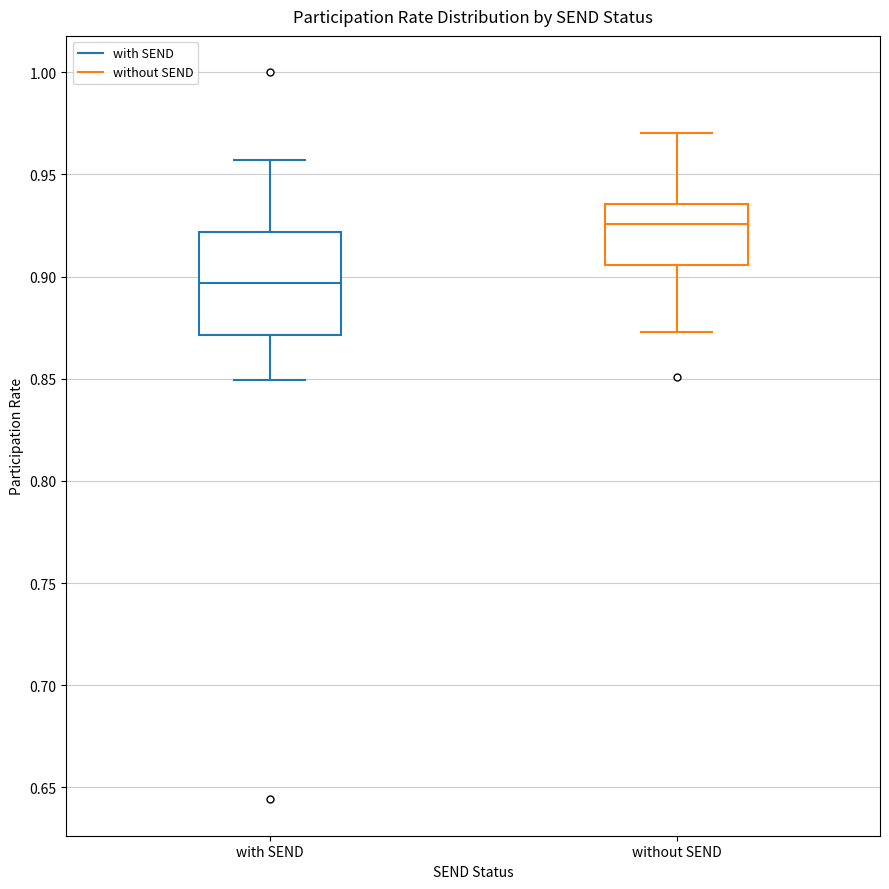

Which box is the tallest, from its lower edge to its upper edge?

with SEND